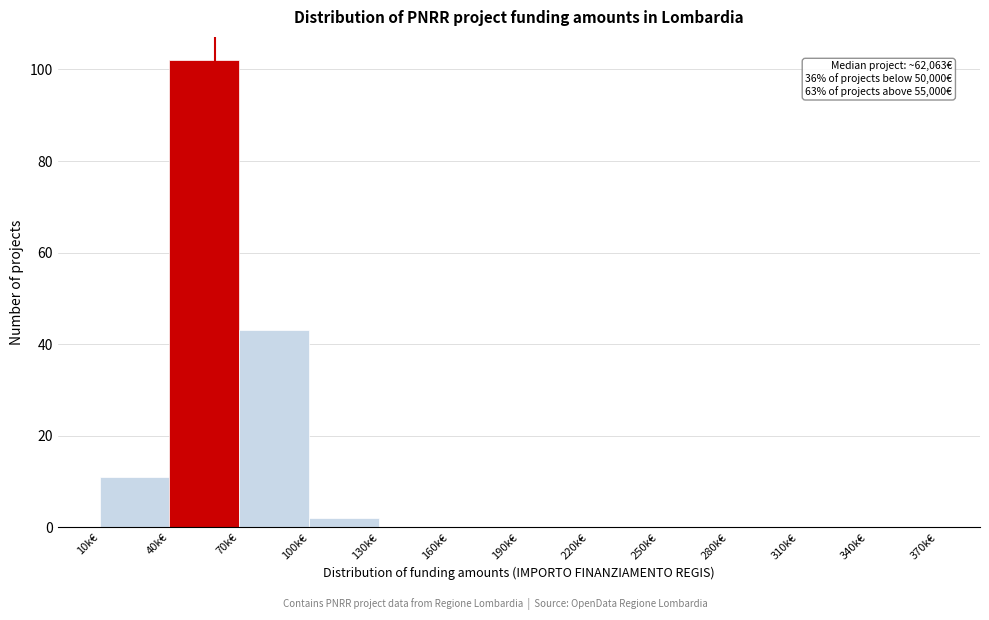

Reading left to right, transcribe all the data shown in this chart.

10k€=11	40k€=102	70k€=43	100k€=2	130k€=0	160k€=0	190k€=0	220k€=0	250k€=0	280k€=0	310k€=0	340k€=0